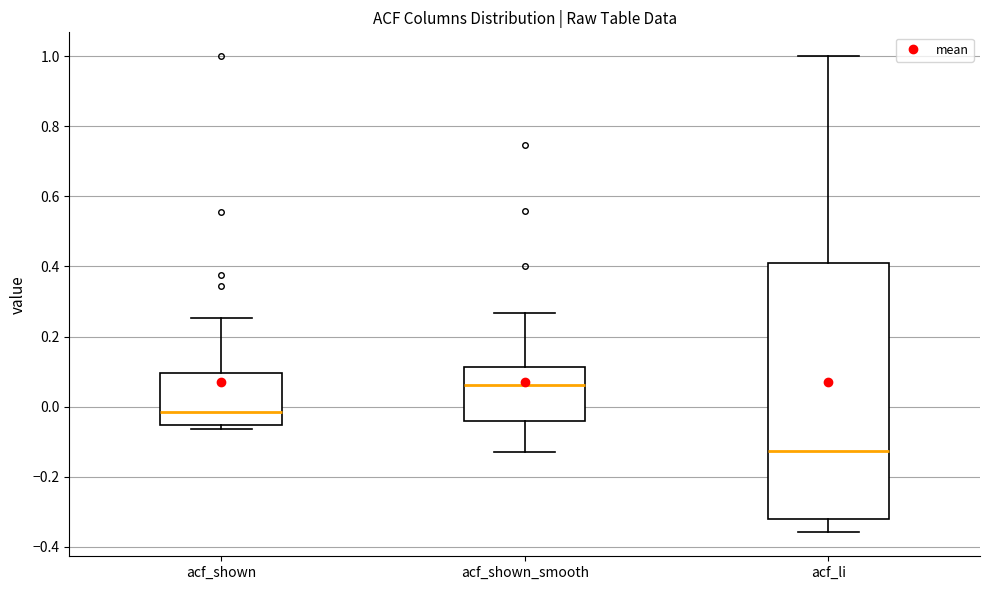

Where is the upper edge of the box for acf_li on the y-axis? The values are not printed on the chart, so give them approximately, as read against the axis.

0.40